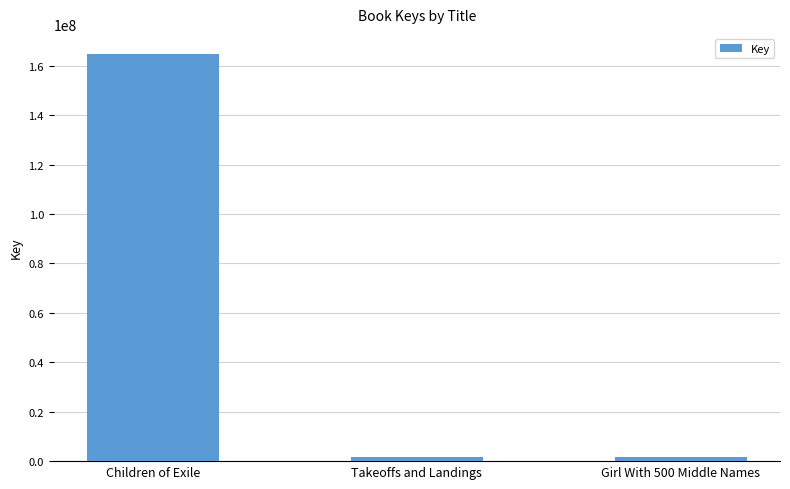

What is the value of the 2nd bar from the left?

1618398